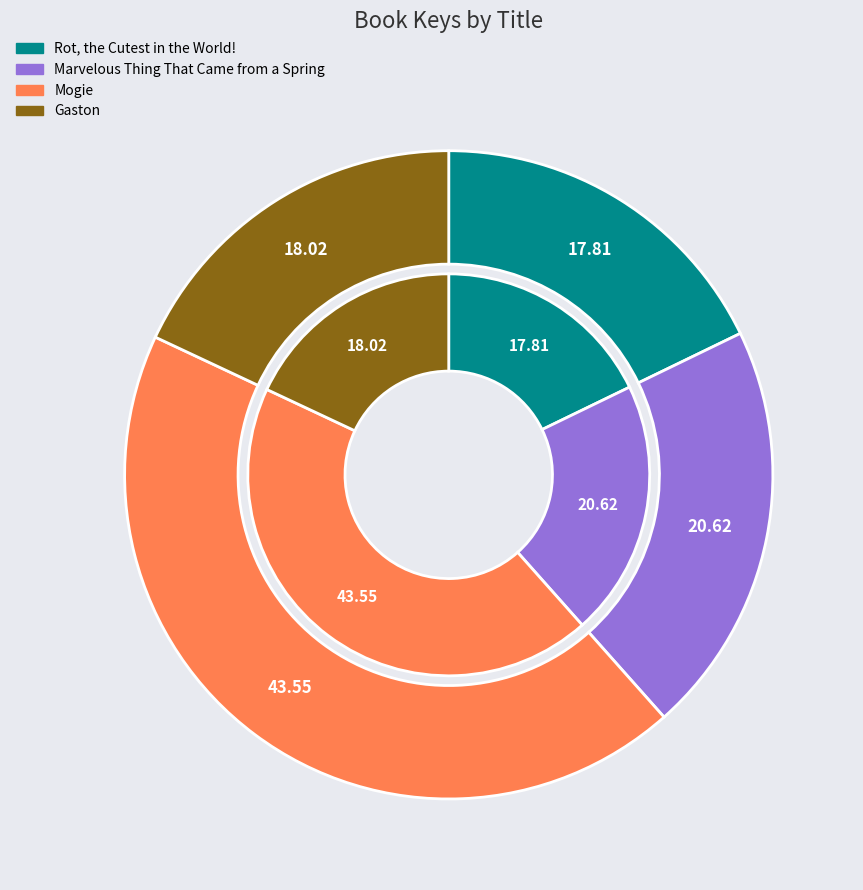

Rank the categories by value from highest to lowest.

Mogie, Marvelous Thing That Came from a Spring, Gaston, Rot, the Cutest in the World!